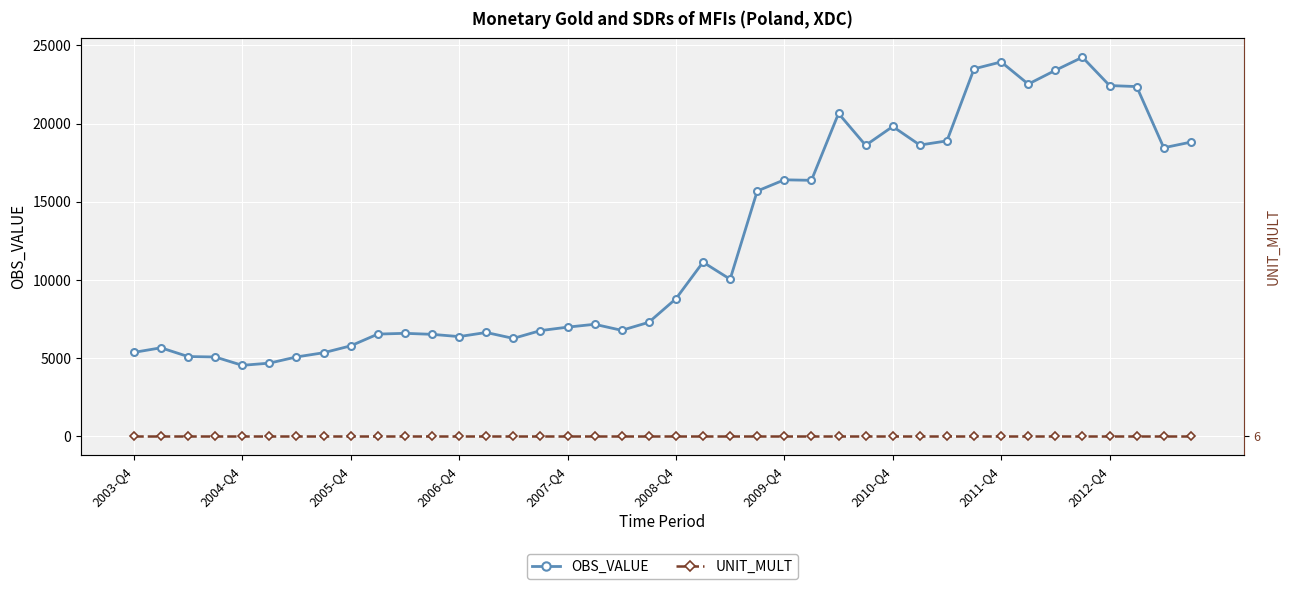

Reading right to left, list all the values displayed in this chart.

OBS_VALUE: 18817.1	18456.2	22368.3	22433.7	24244.2	23407.7	22526.3	23944.5	23501.9	18896.0	18628.5	19815.4	18612.2	20649.8	16374.2	16405.5	15689.5	10049.0	11140.1	8800.3	7294.6	6780.8	7167.3	6983.9	6763.1	6265.3	6643.4	6379.9	6524.7	6589.3	6540.1	5788.9	5347.1	5078.7	4683.0	4542.1	5075.7	5103.8	5663.9	5369.9
UNIT_MULT: 6.0	6.0	6.0	6.0	6.0	6.0	6.0	6.0	6.0	6.0	6.0	6.0	6.0	6.0	6.0	6.0	6.0	6.0	6.0	6.0	6.0	6.0	6.0	6.0	6.0	6.0	6.0	6.0	6.0	6.0	6.0	6.0	6.0	6.0	6.0	6.0	6.0	6.0	6.0	6.0